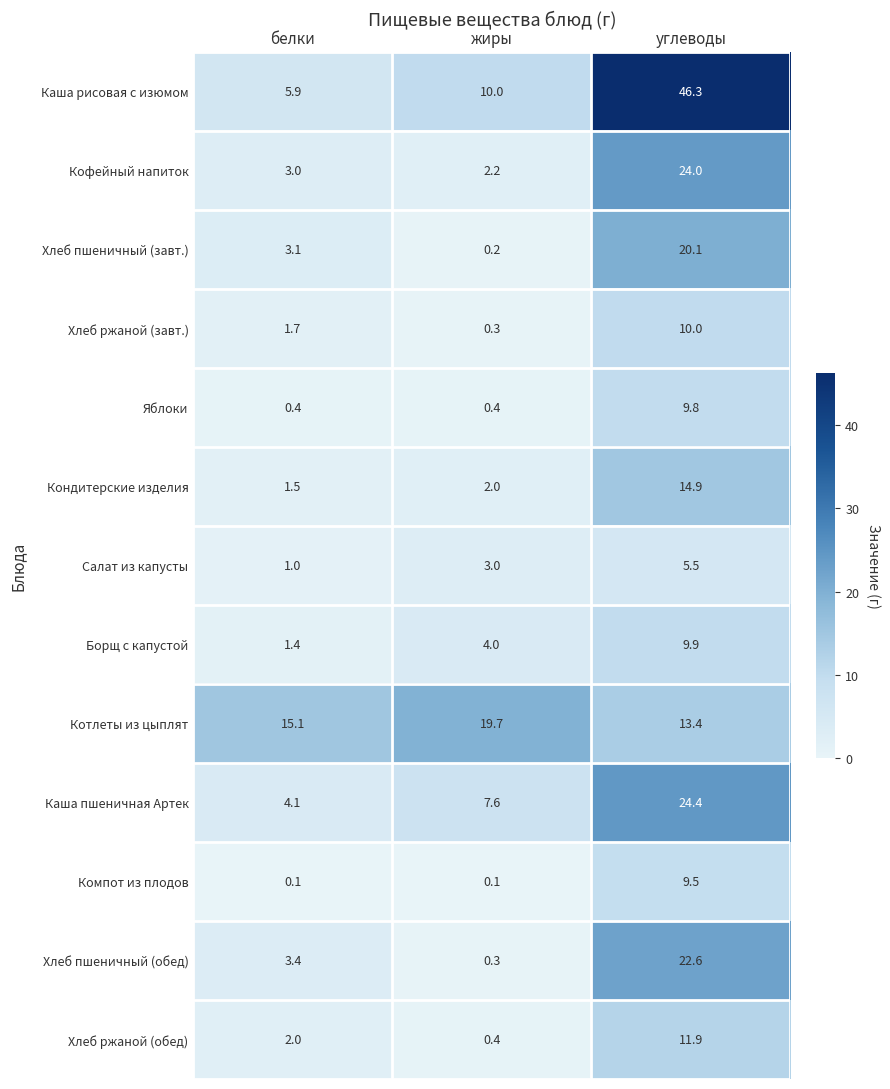

What is the highest value of the Салат из капусты series?

5.5